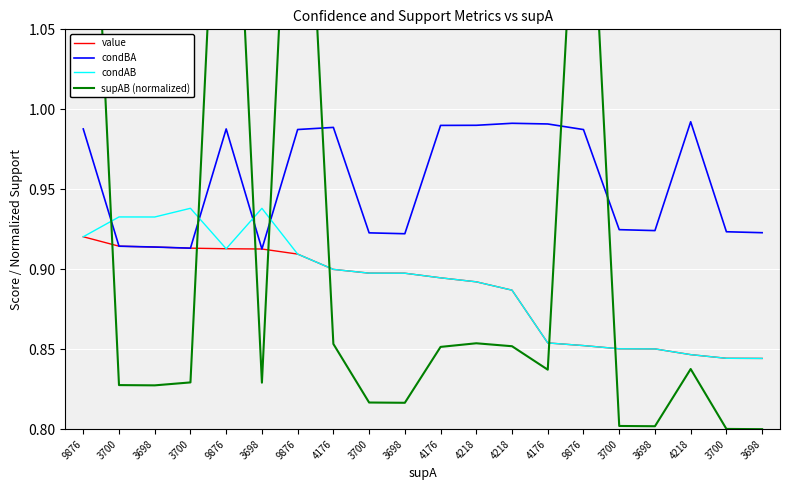

Where do supAB (normalized) and value first cross each other?

9876 and 3700